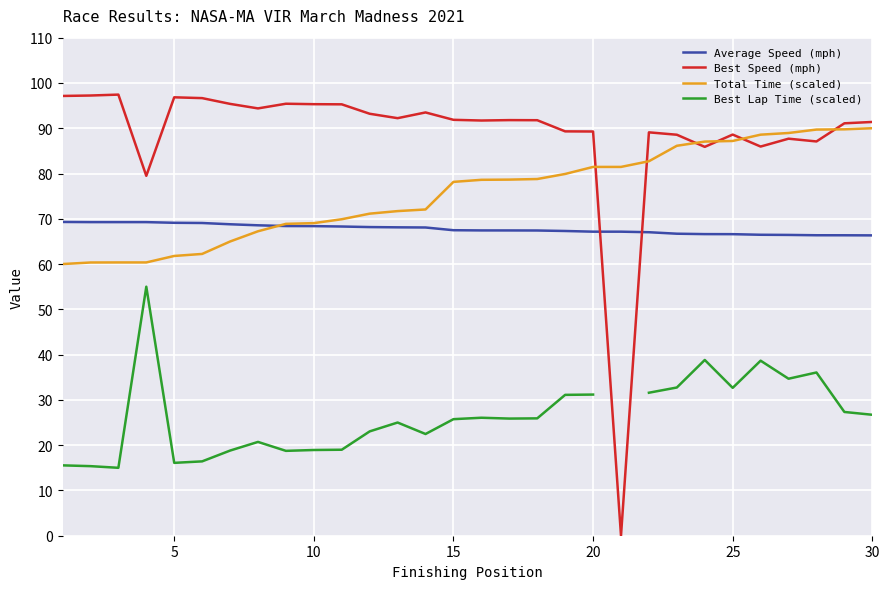

How many data points in Total Time (scaled) are above 78?

16